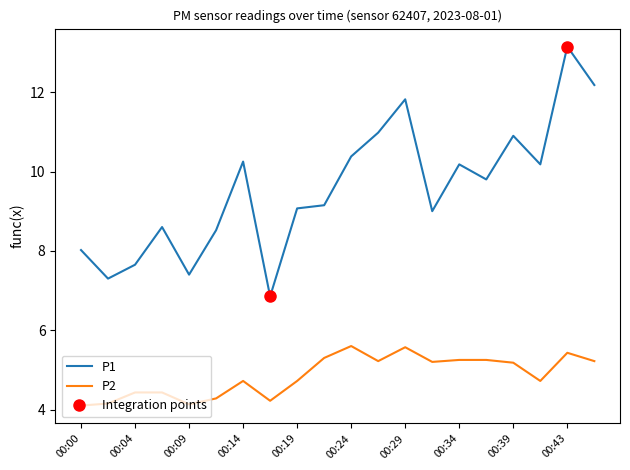

Rank the categories by P2 value from lowest to highest.

00:00, 00:09, 00:02, 00:17, 00:12, 00:04, 00:07, 00:14, 00:19, 00:41, 00:39, 00:31, 00:26, 00:46, 00:34, 00:36, 00:22, 00:43, 00:29, 00:24